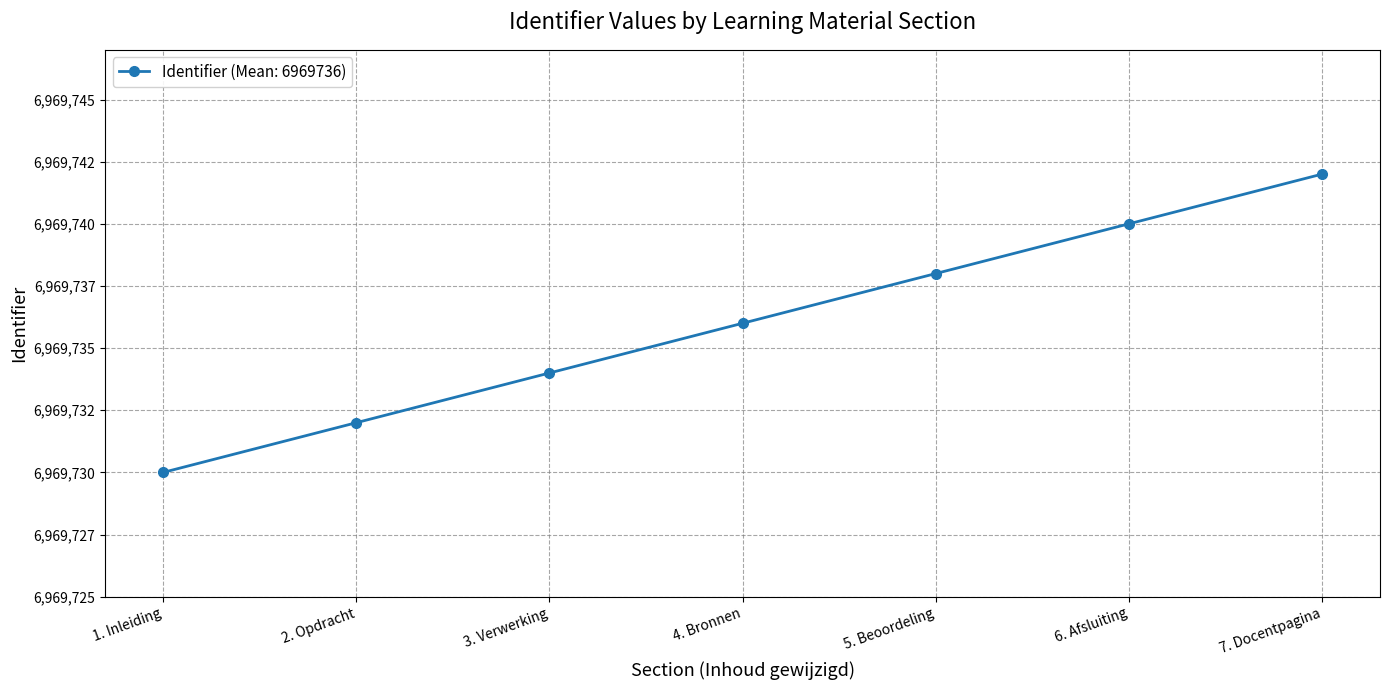

What is the smallest value displayed?

6969730